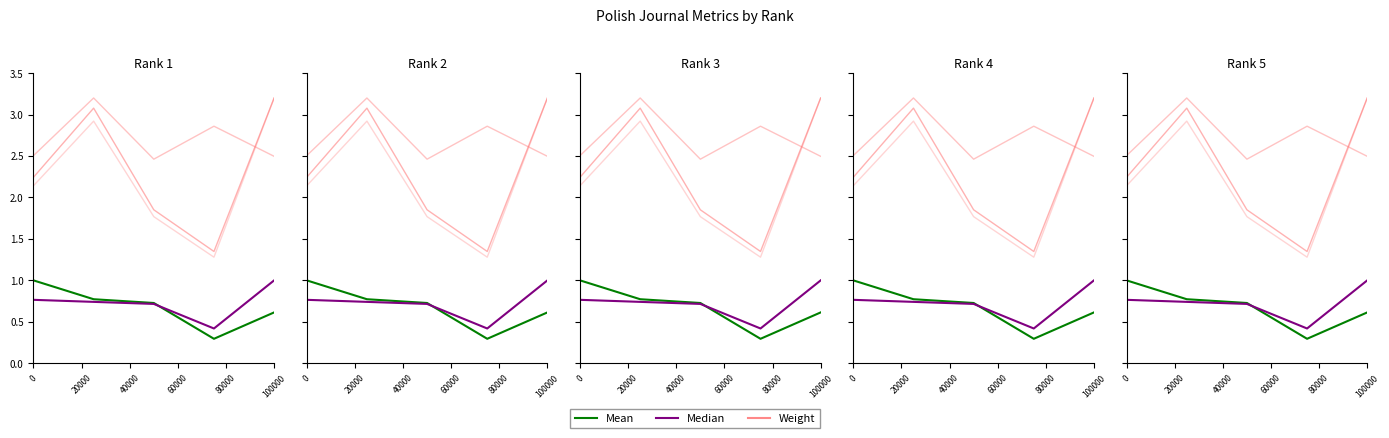

True or false: Median has a value of 0.7 at 20000.

True